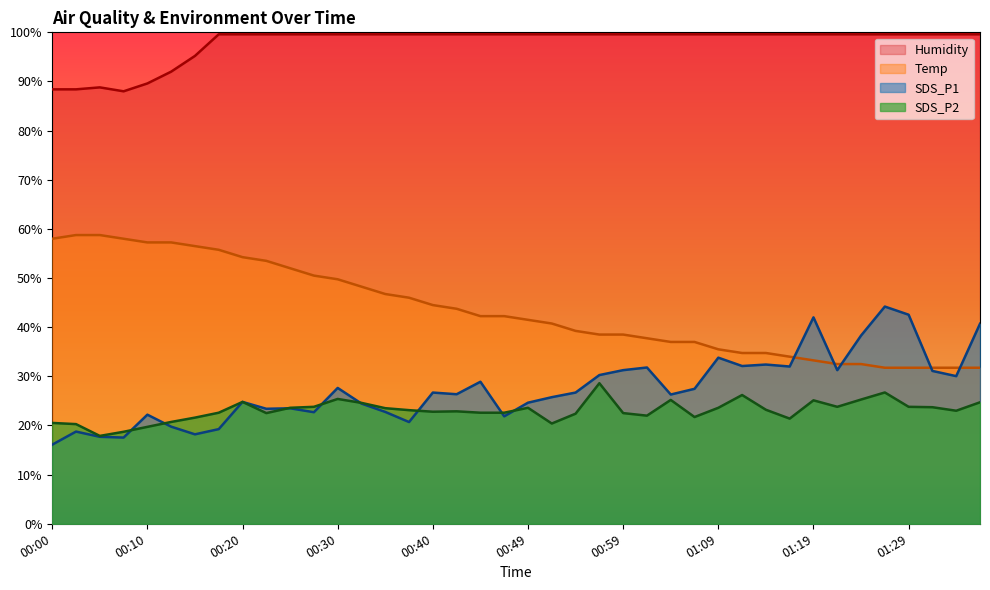

How many data points in SDS_P1 are above 26?

22